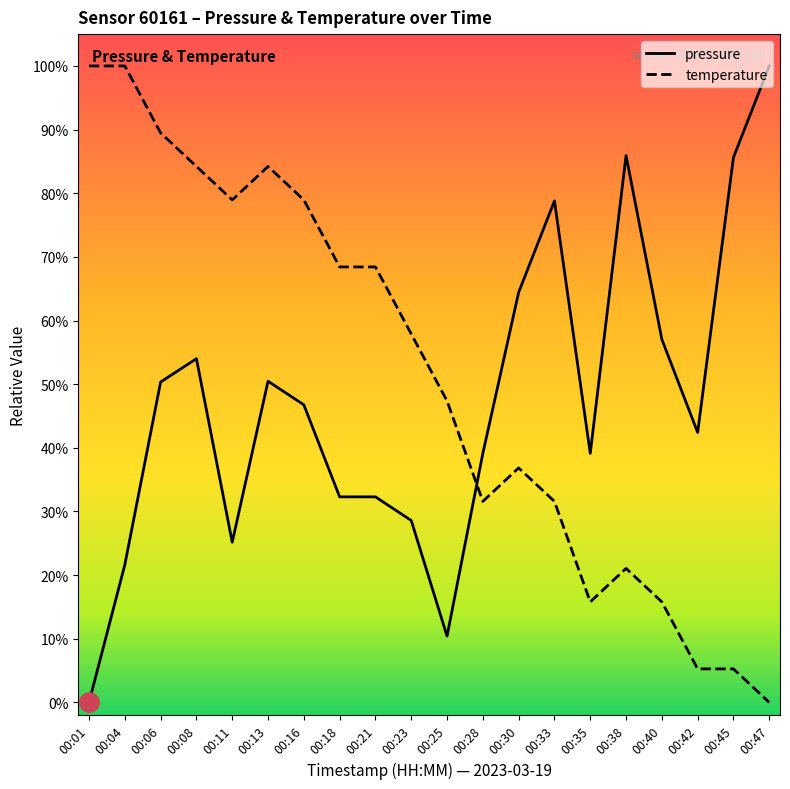

What is the value of the temperature point at the 6th from the left?

0.8